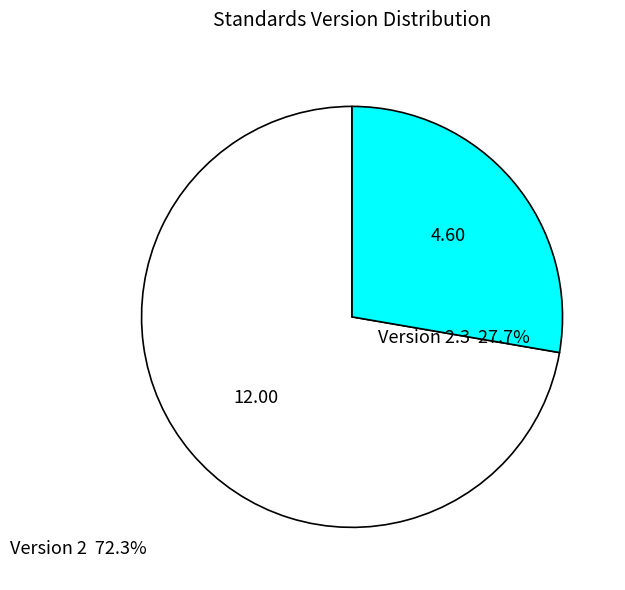

Is there a majority slice in this chart?

Yes